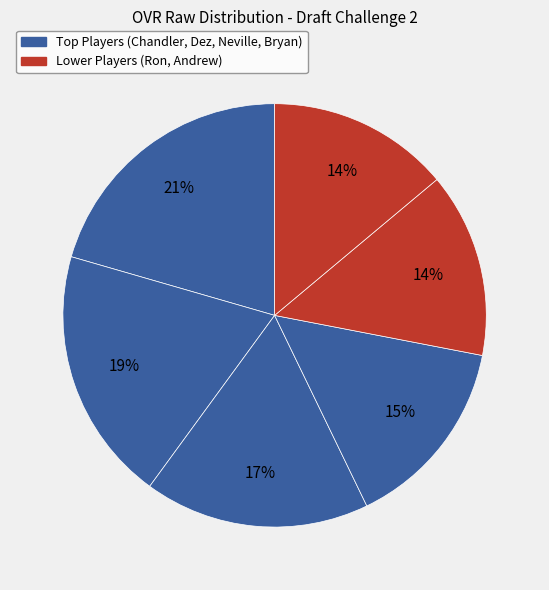

How many slices are in this pie chart?

6